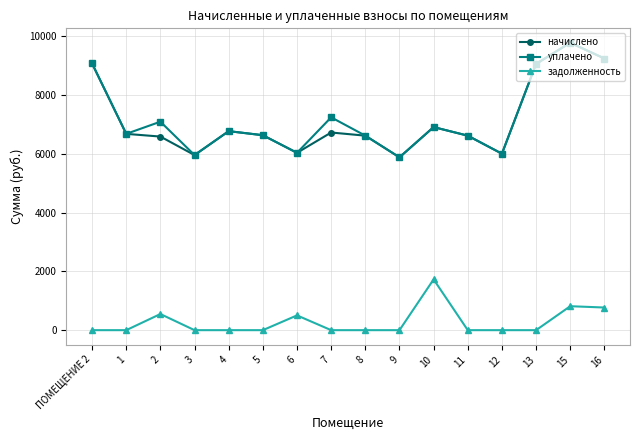

What position from the right is 3?

13